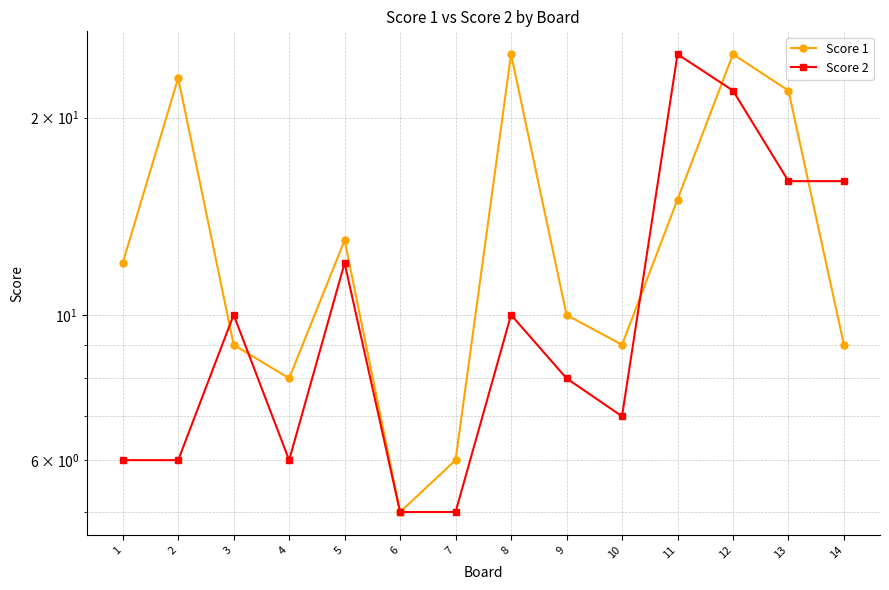

Where is the first local minimum for Score 2?

4